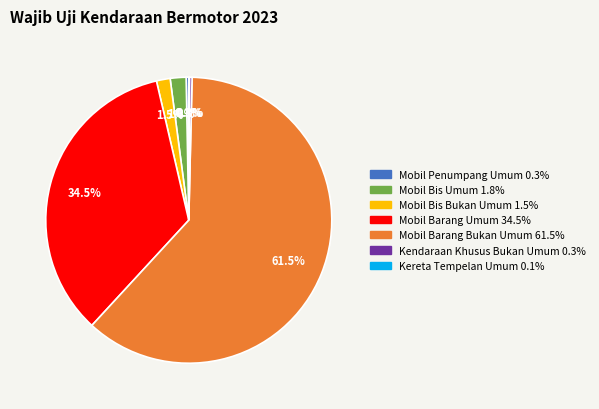

Is it true that Mobil Barang Bukan Umum is 49% of the pie?

False